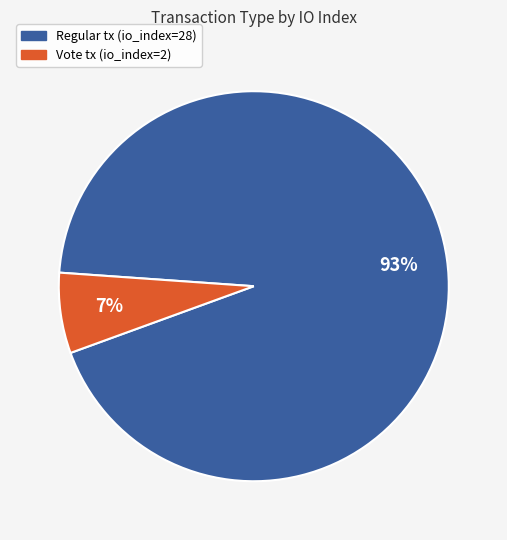

Is there a majority slice in this chart?

Yes